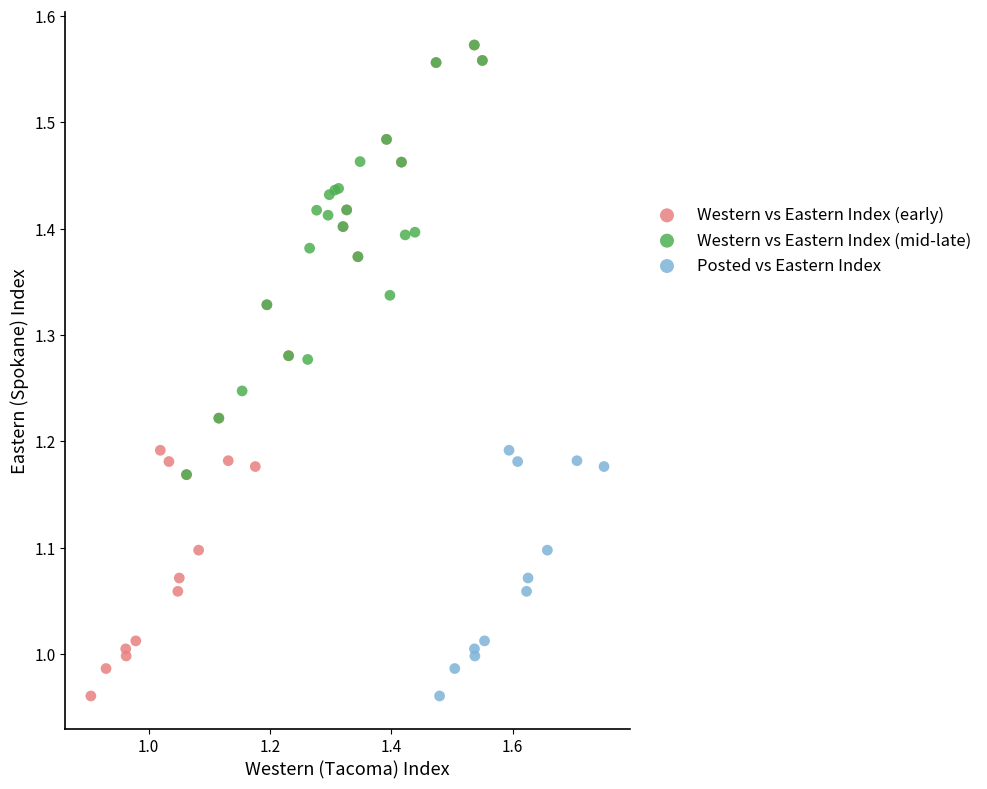

Which series has the widest spread of Y values?

Western vs Eastern Index (early)